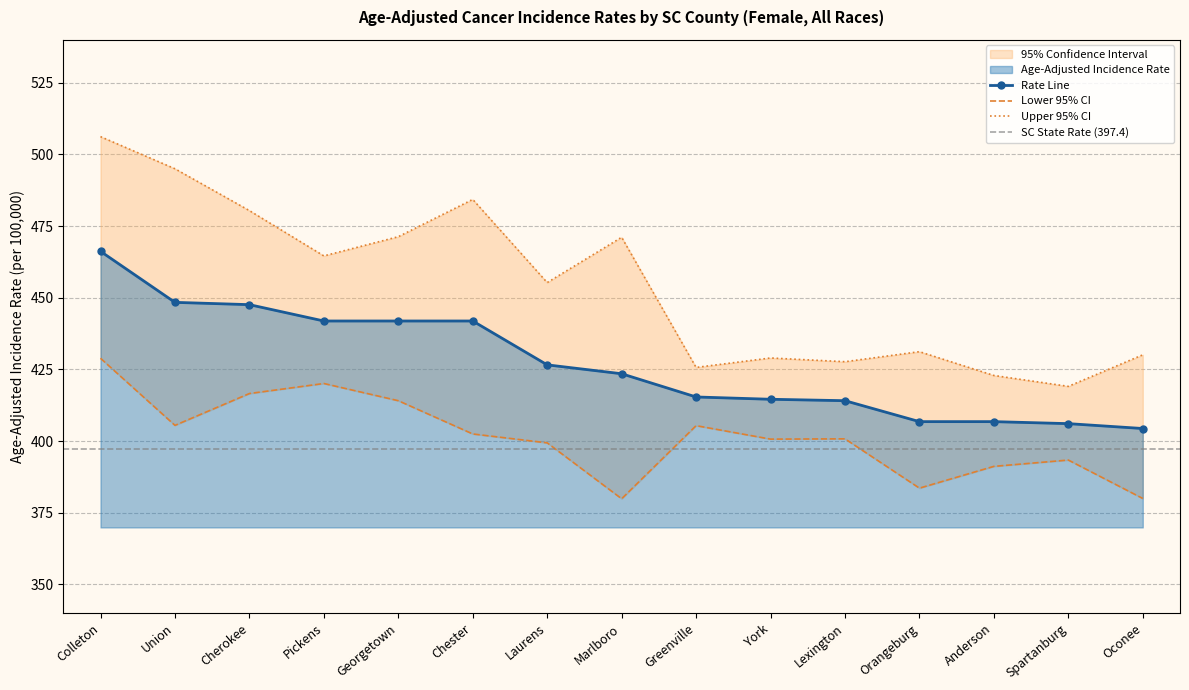

Is the value of Age-Adjusted Incidence Rate at Colleton greater than the value of Upper 95% CI at Oconee?

Yes